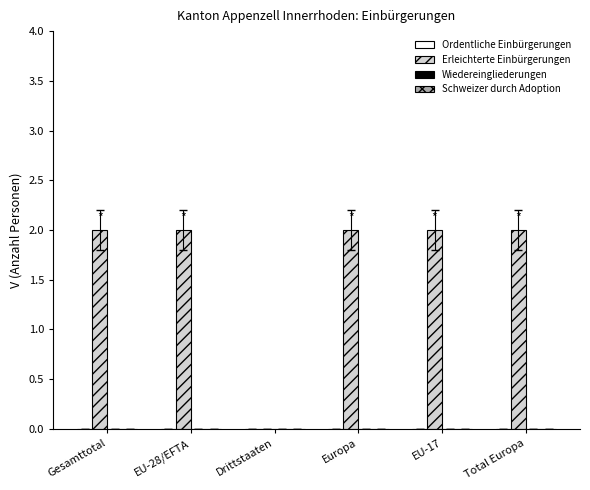

The value at EU-17 is 2. True or false?

True